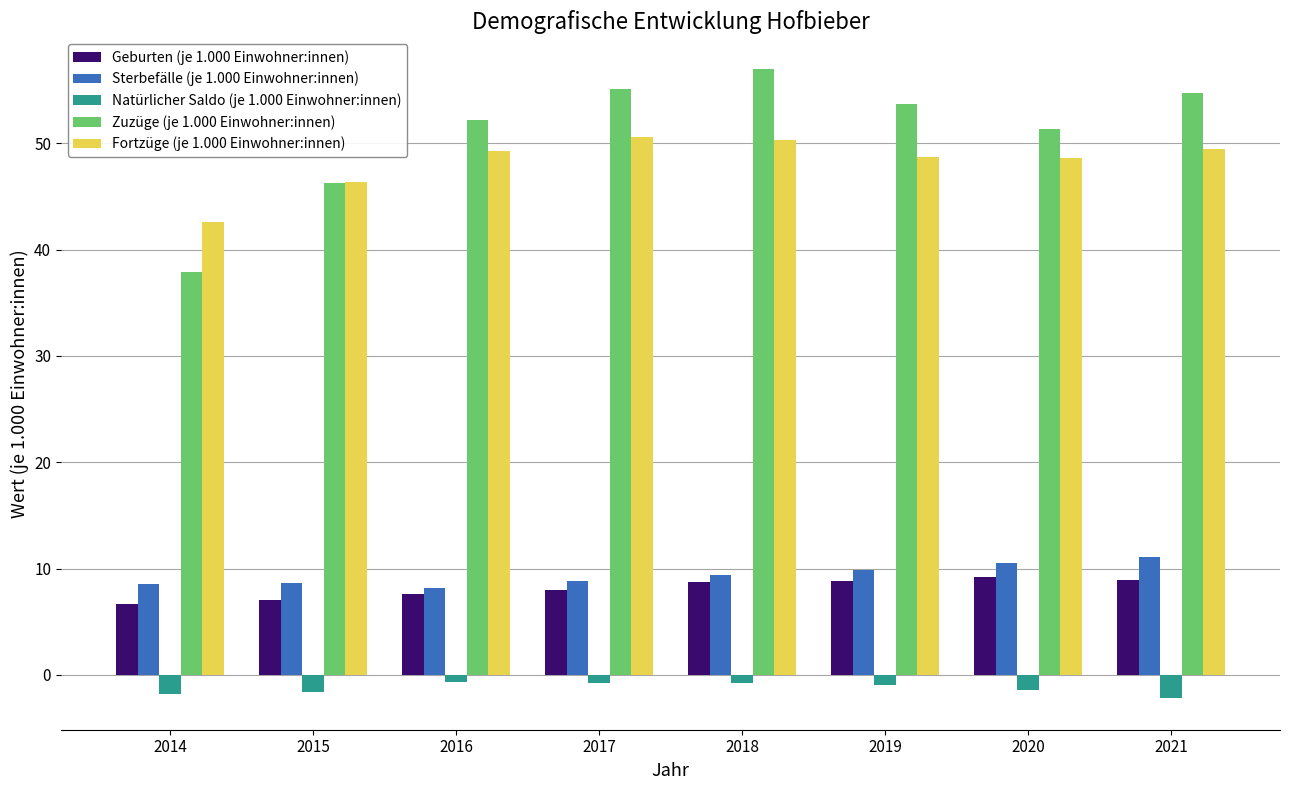

At how many categories does at least one series exceed 30?

8